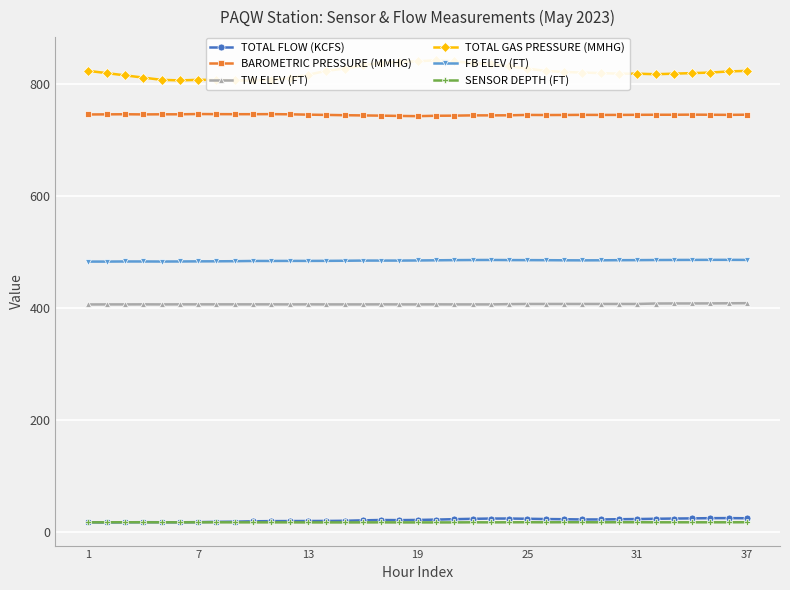

True or false: SENSOR DEPTH (FT) has more than 2 points higher than both neighbors.

True